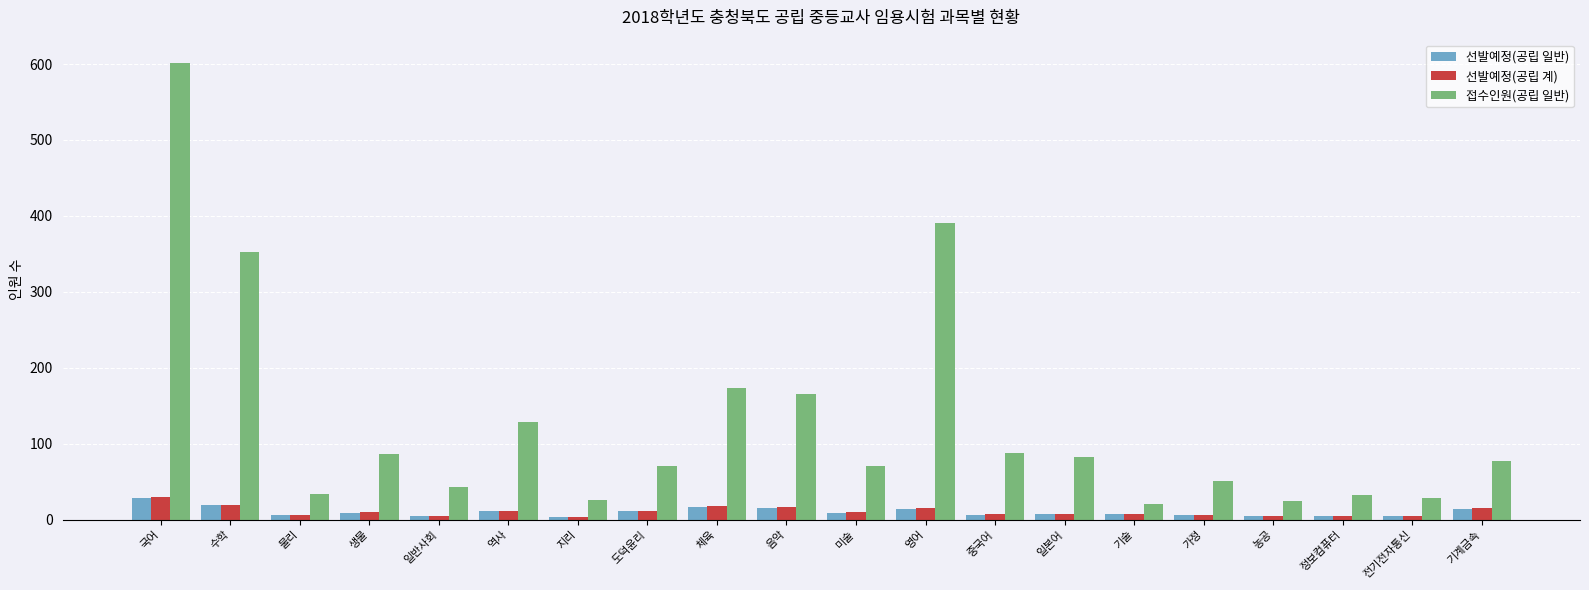

What is the total value across all series at 정보컴퓨터?

42